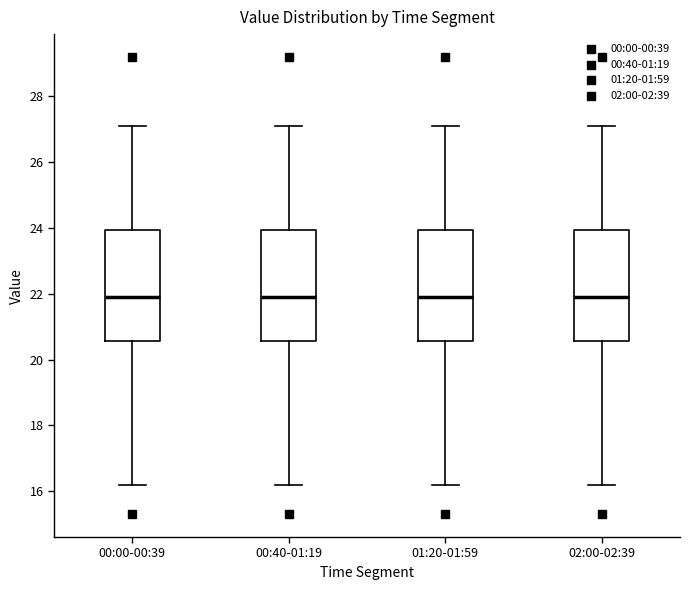

Reading left to right, transcribe this box plot: for each box, give where its median line is, the range the box spans, and where its two whiskers end, as read against the y-axis. The values are not printed on the chart, so give them approximately, as read against the axis.

00:00-00:39: median 22.0, box 20.6 to 24.0, whiskers 16.2 to 27.2
00:40-01:19: median 22.0, box 20.6 to 24.0, whiskers 16.2 to 27.2
01:20-01:59: median 22.0, box 20.6 to 24.0, whiskers 16.2 to 27.2
02:00-02:39: median 22.0, box 20.6 to 24.0, whiskers 16.2 to 27.2